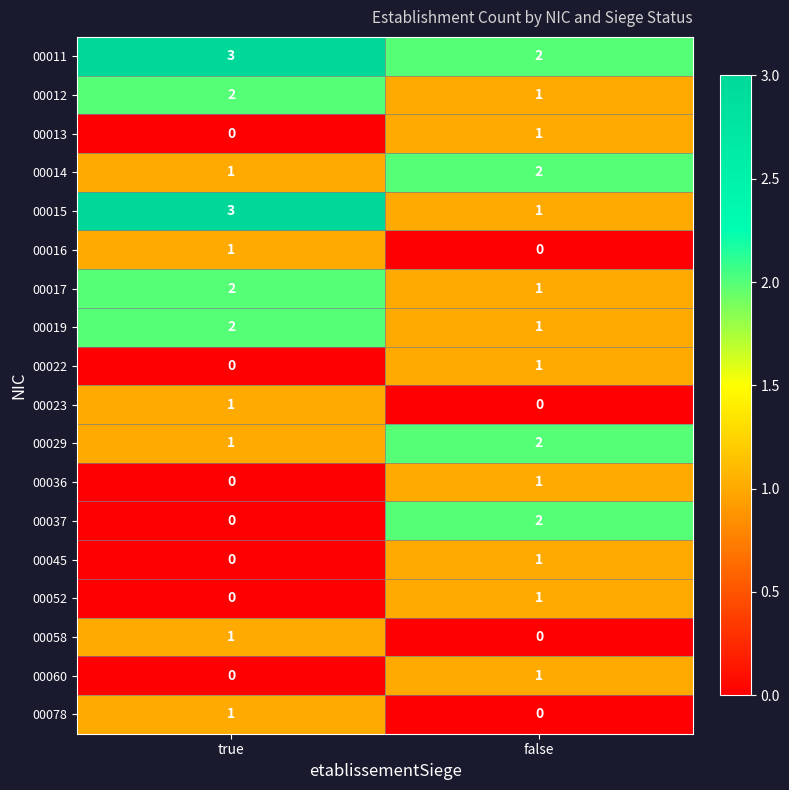

What is the sum of the 00015 values at false and true?

4